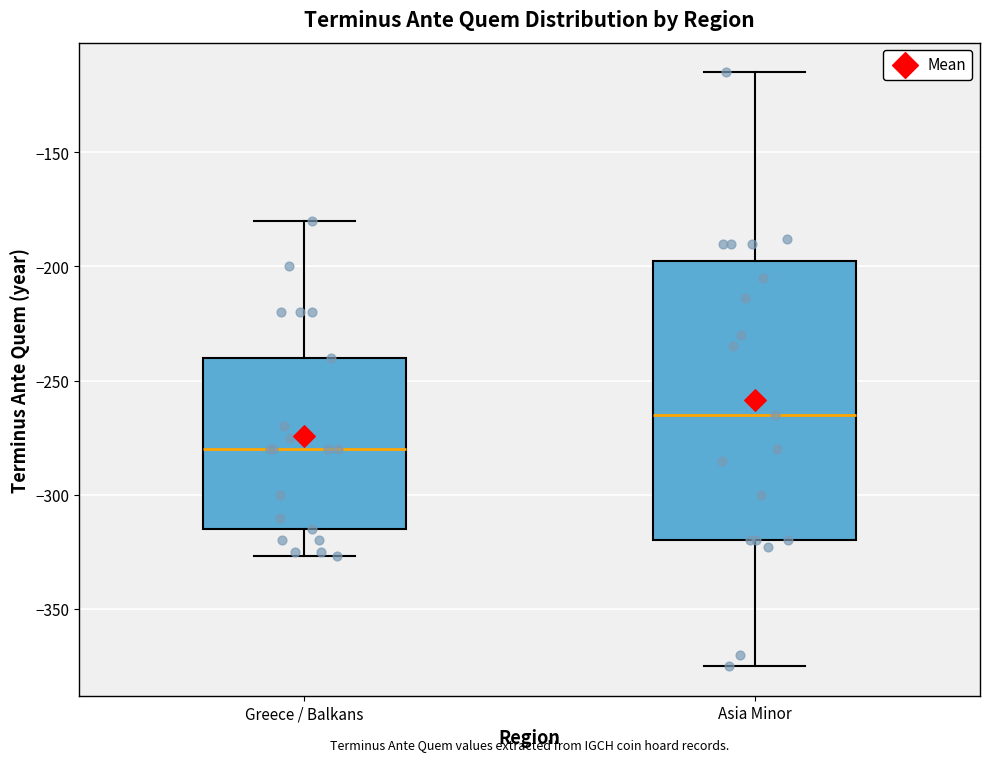

Reading left to right, transcribe this box plot: for each box, give where its median line is, the range the box spans, and where its two whiskers end, as read against the y-axis. The values are not printed on the chart, so give them approximately, as read against the axis.

Greece / Balkans: median -280, box -315 to -240, whiskers -325 to -180
Asia Minor: median -265, box -320 to -195, whiskers -375 to -115